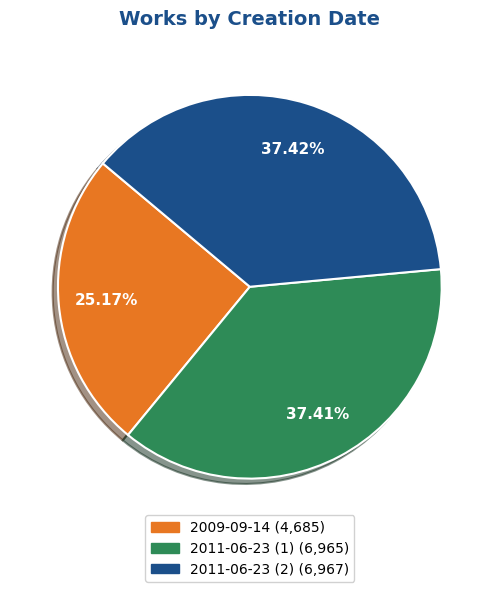

How much of the chart is everything except 2011-06-23 (1)?

62.6%